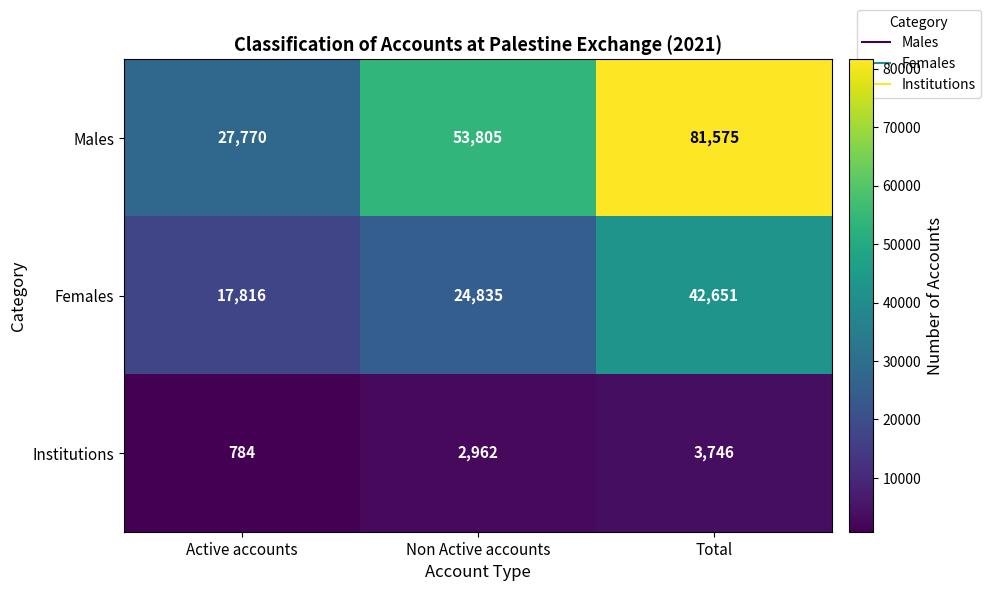

How many Males values are between 27770 and 81575?

3